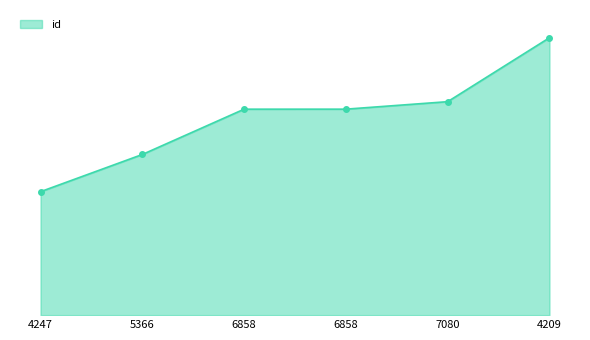

Reading left to right, what are all the values shown in this chart?

4247=11059	5366=14392	6858=18450	6858=18452	7080=19123	4209=24850